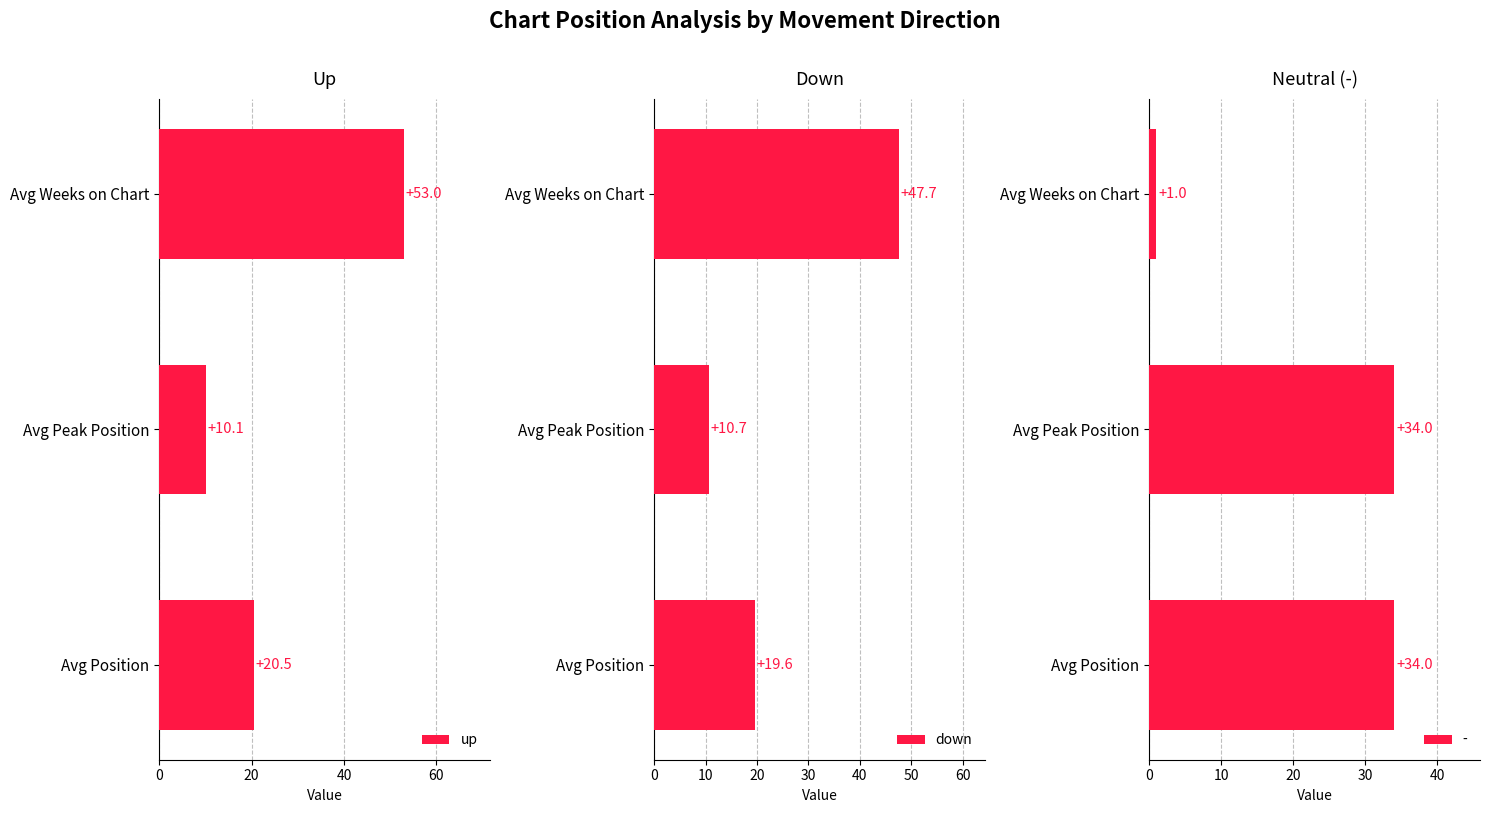

What is the value of the up bar at the 2nd from the left?

10.1